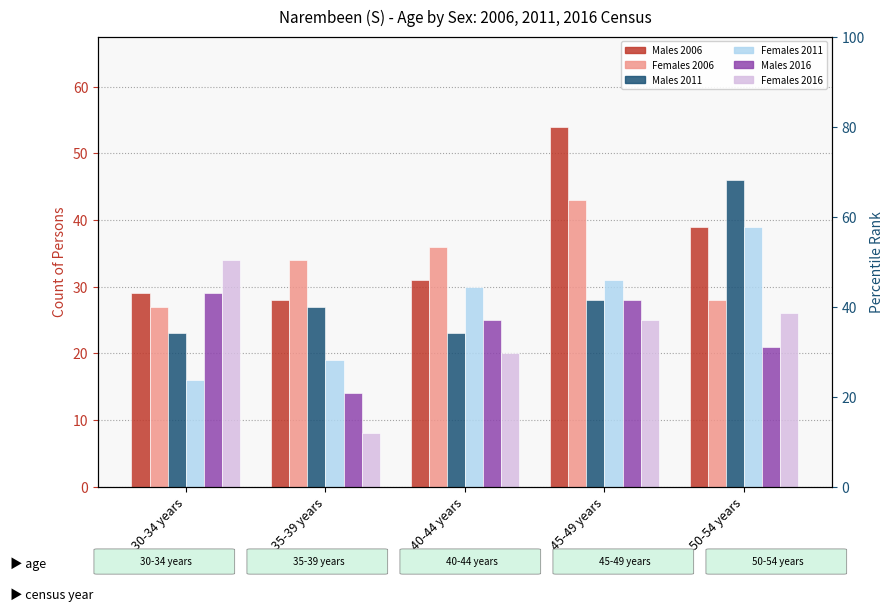

The value of Males 2006 at 45-49 years is 54. True or false?

True